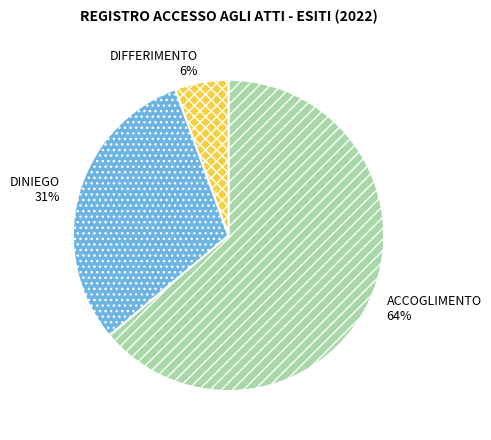

Combined, do DIFFERIMENTO and DINIEGO account for over 50%?

No